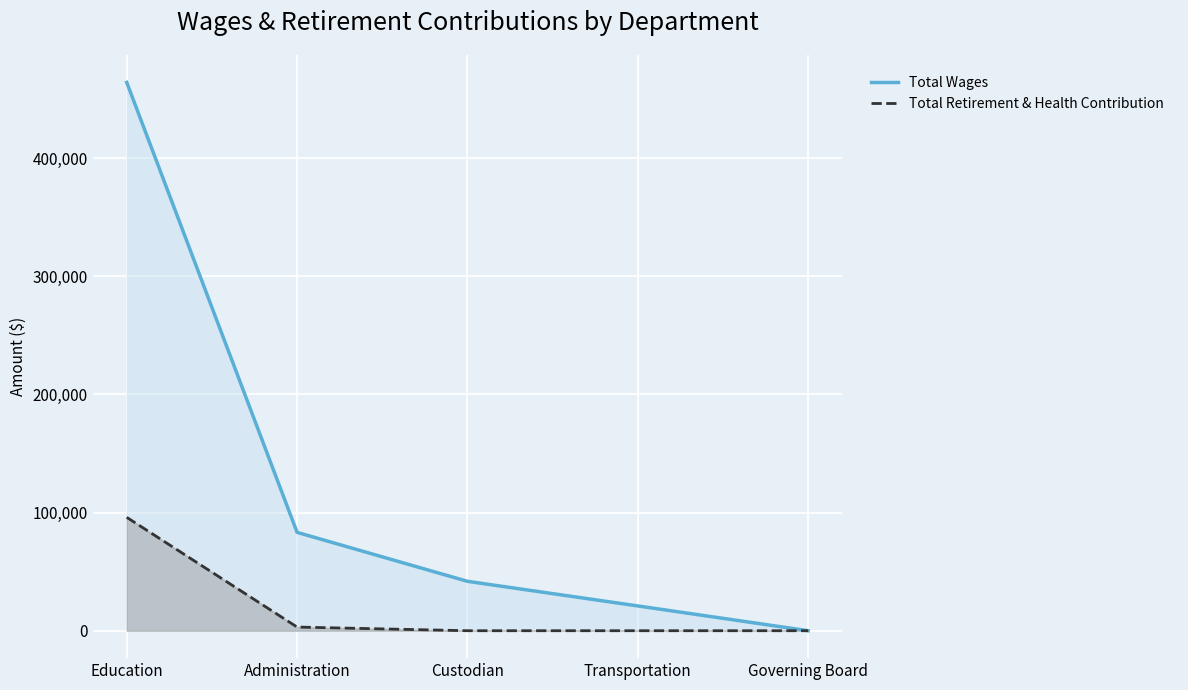

List the labels in order of Total Wages value, largest first.

Education, Administration, Custodian, Transportation, Governing Board